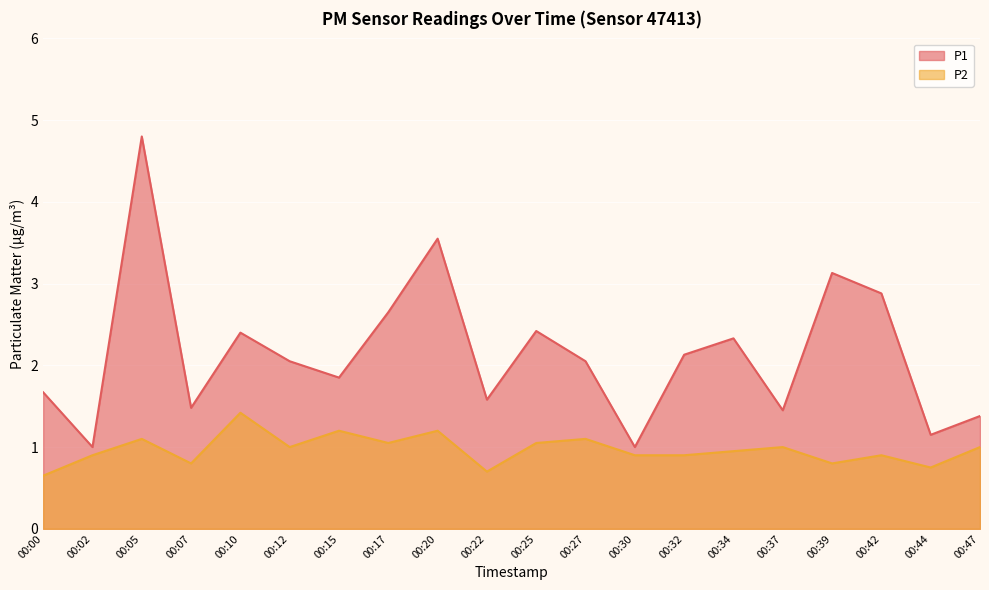

Is it true that P1 equals 2.3 at 00:34?

True